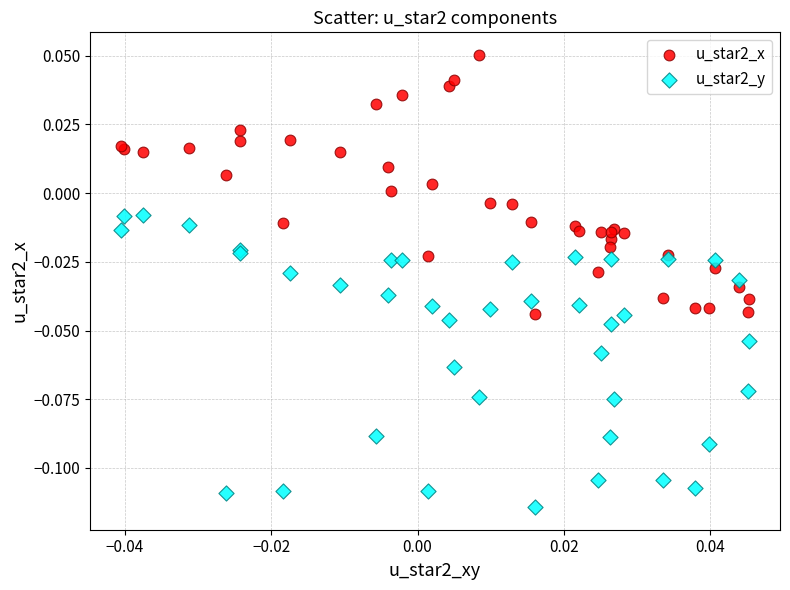

Which series contains the lowest Y value?

u_star2_y